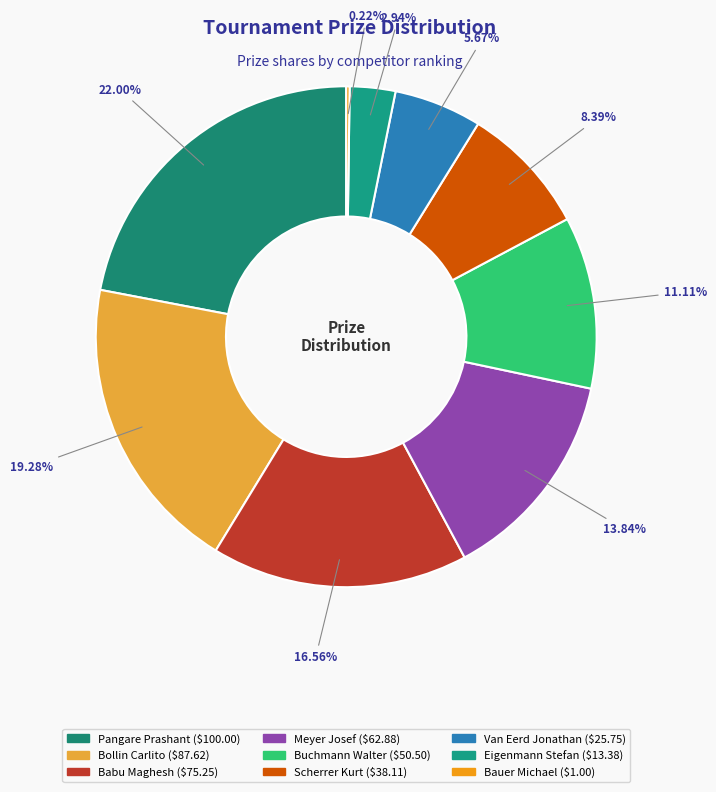

How much of the chart is everything except Meyer Josef?

86.2%